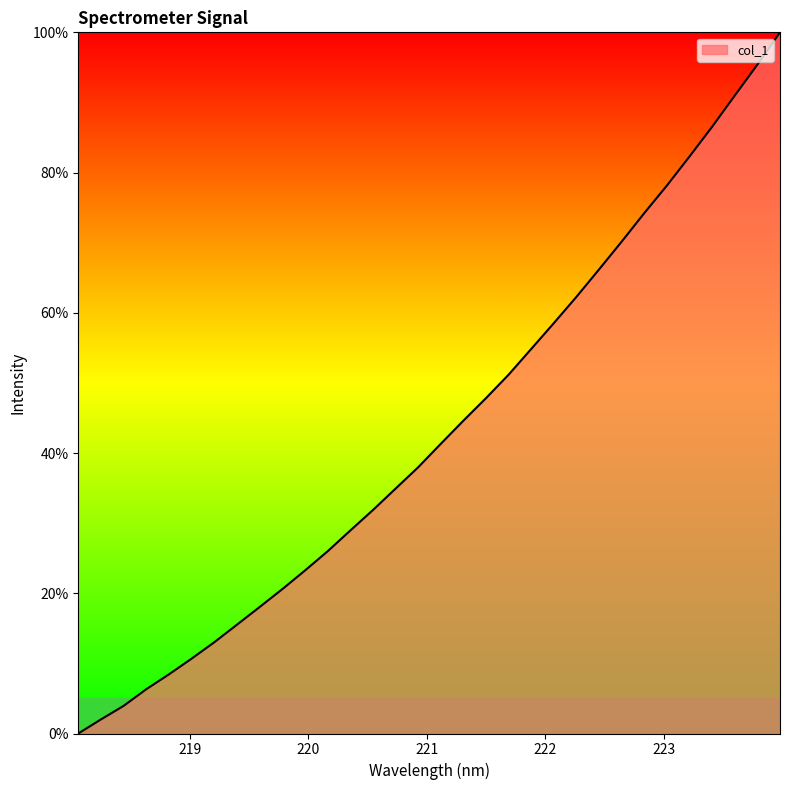

What is the difference between the maximum and minimum values?

100.0